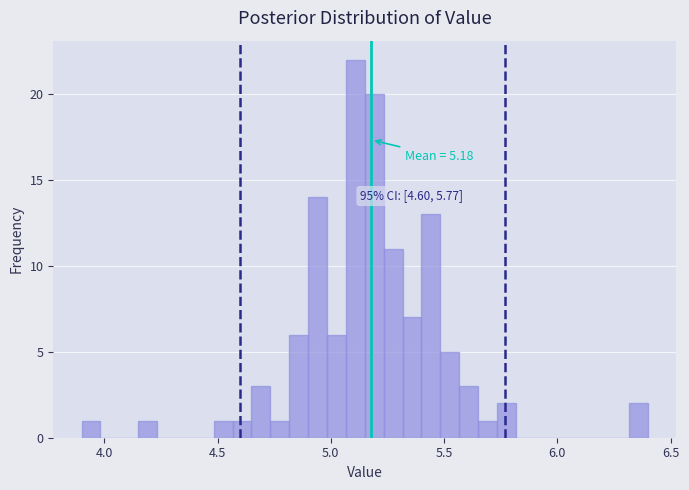

Read against the x-axis, roughly where is the centre of the tallest bar?

5.10